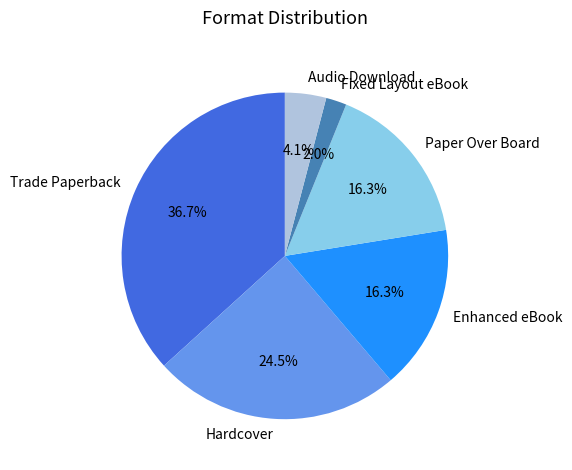

Between Trade Paperback and Fixed Layout eBook, which is larger?

Trade Paperback